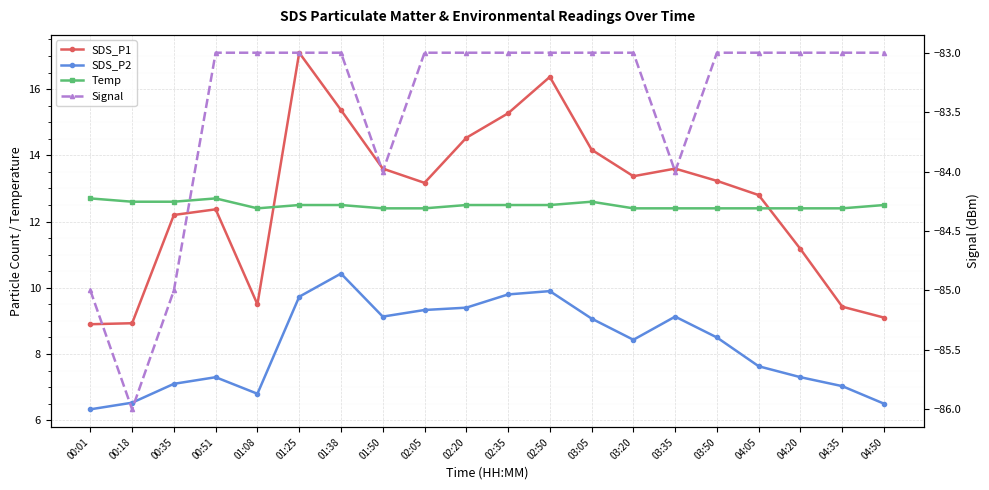

How many data points in Signal are less than -83?

5